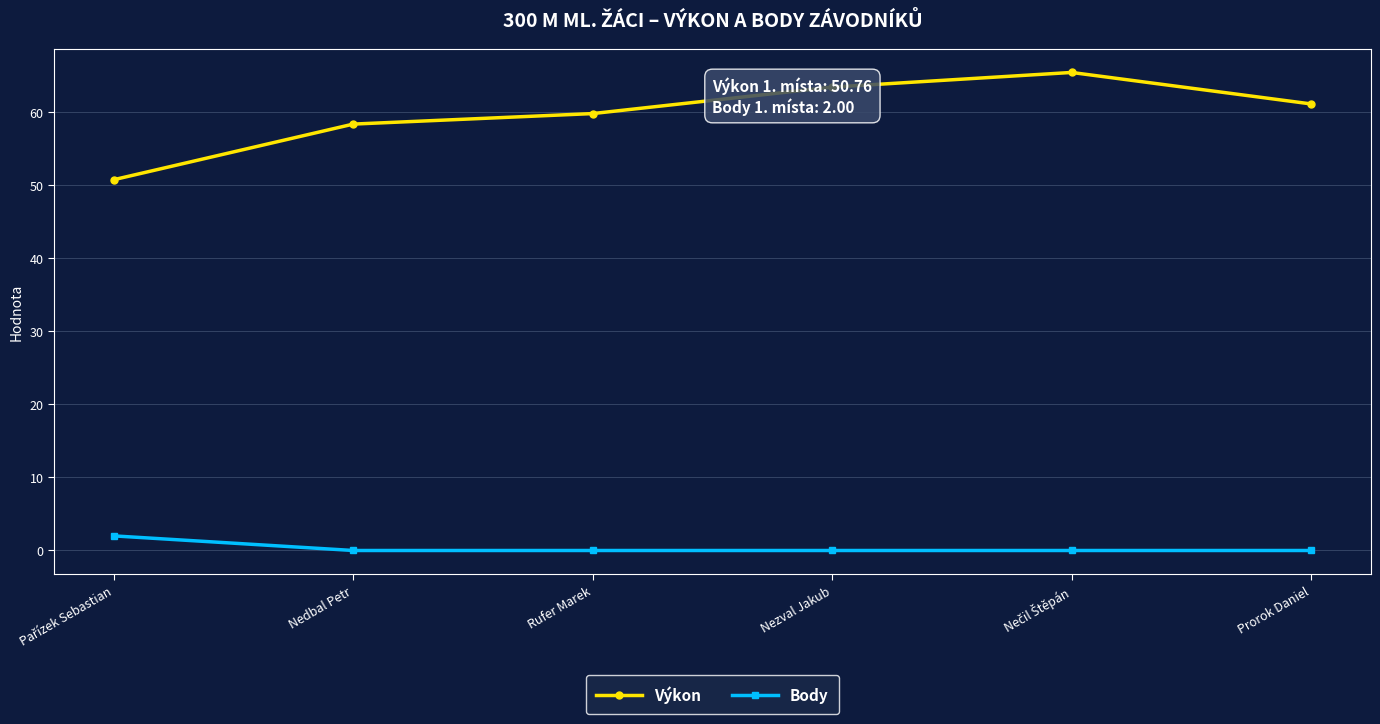

What is the value of the Výkon point at the 1st from the left?

50.8